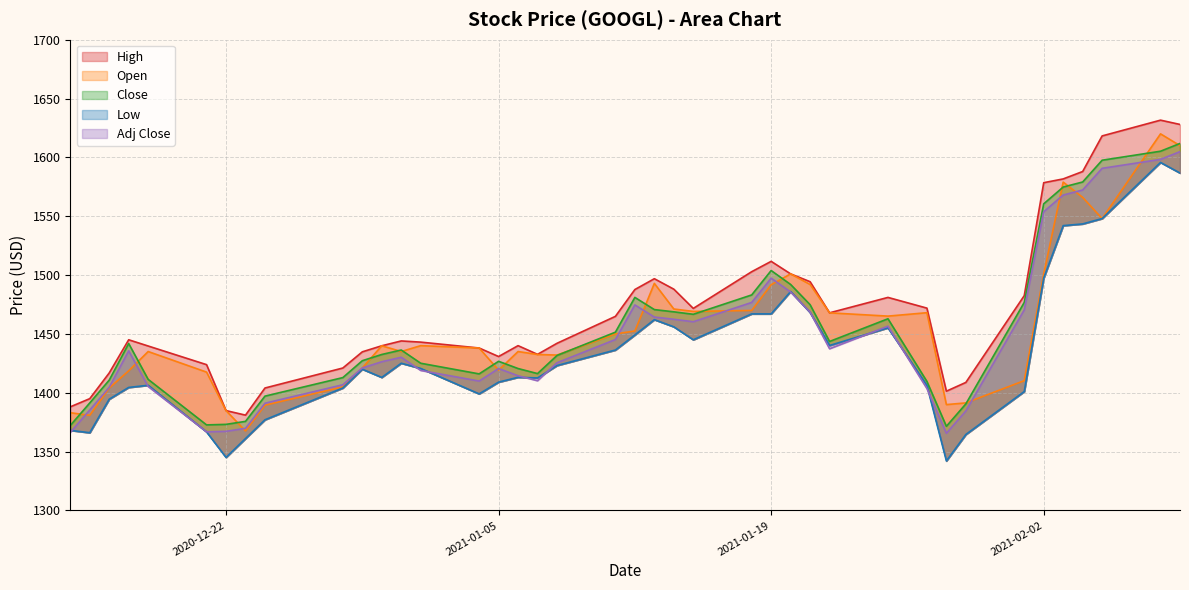

Where is Open nearest to the value 1493?

2021-01-13